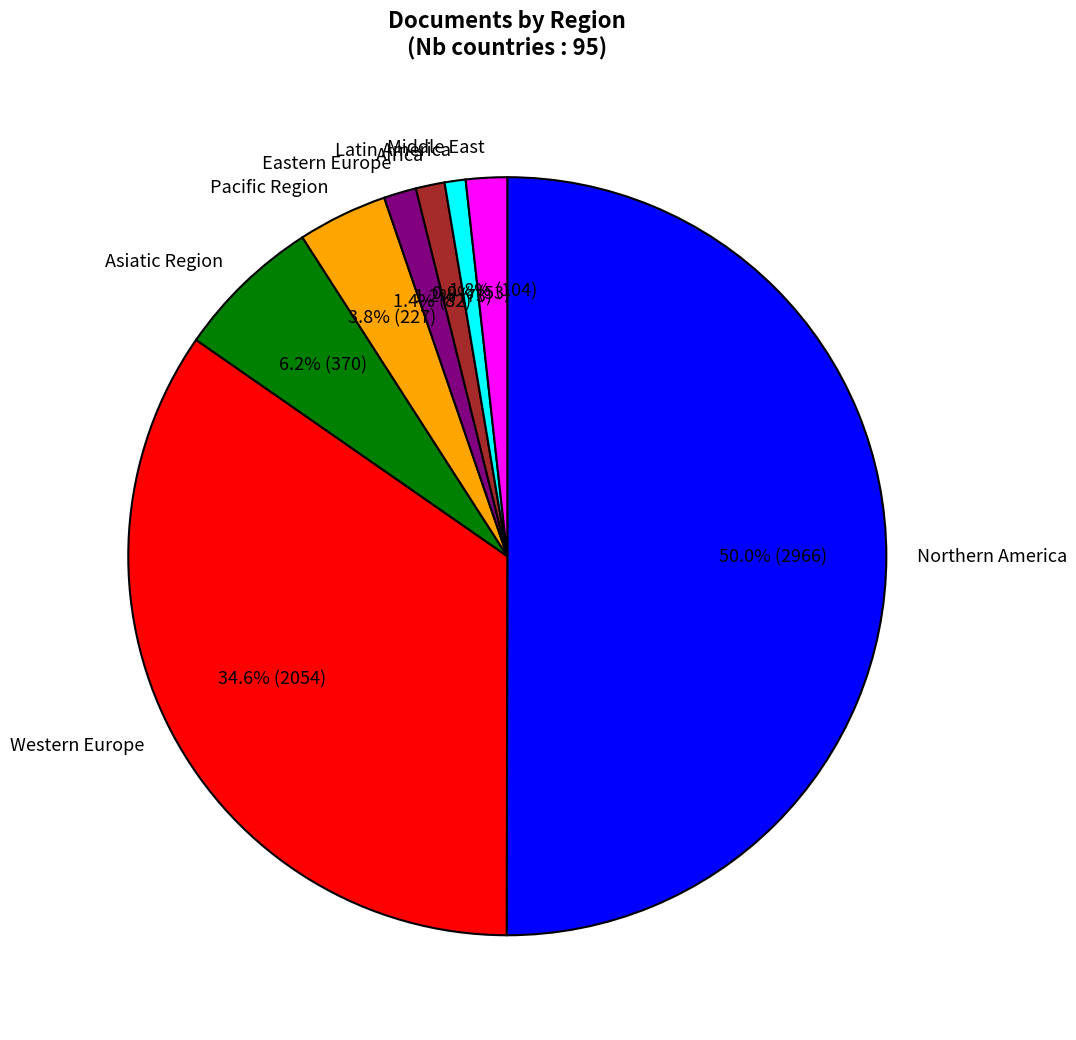

To the nearest percent, what percentage of the pie is Latin America?

1%